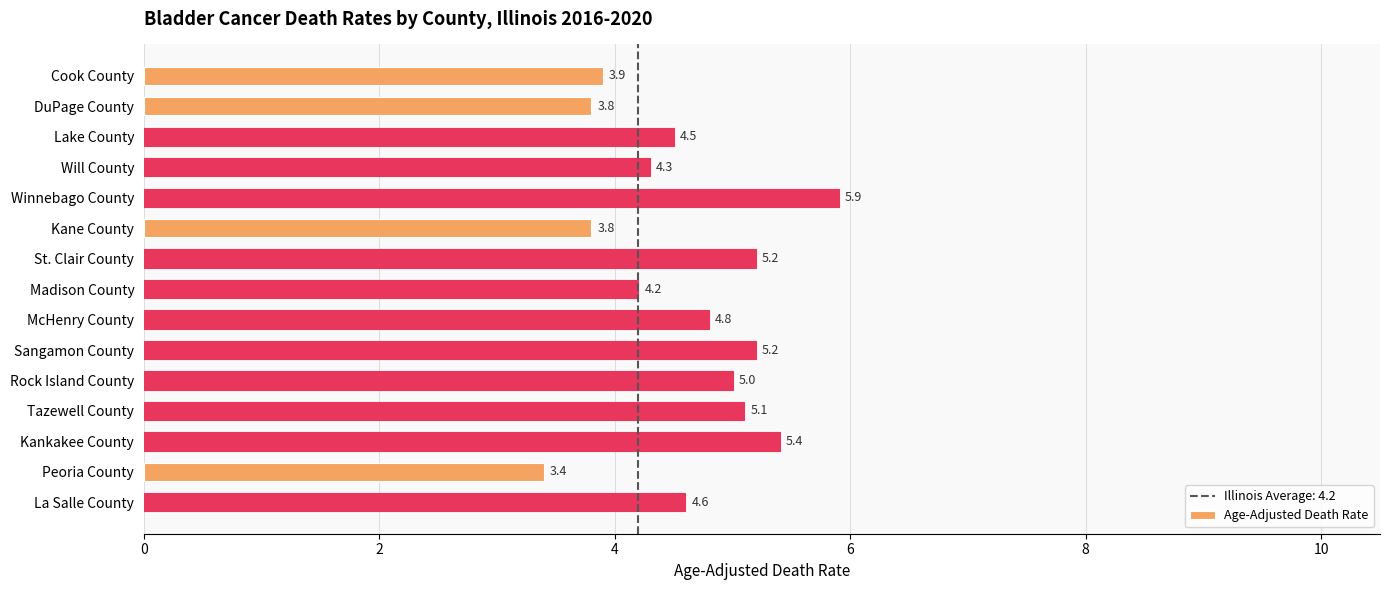

Which has a higher value, Tazewell County or Winnebago County?

Winnebago County